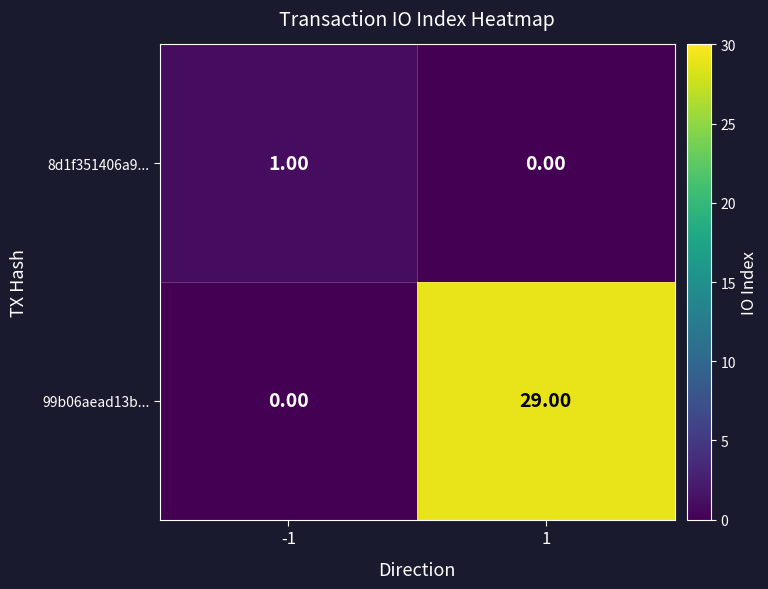

List the series in order of their overall mean, lowest first.

8d1f351406a9..., 99b06aead13b...